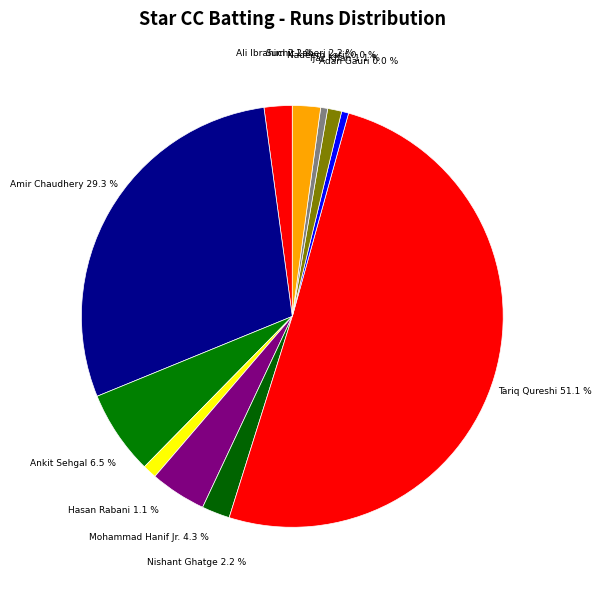

Which has a higher value, Hasan Rabani or Ijaz Khan?

Hasan Rabani